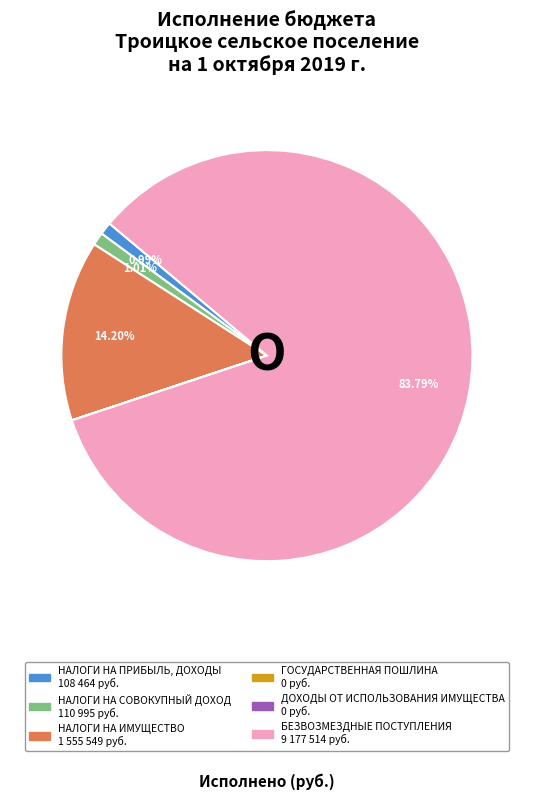

What is the majority slice?

БЕЗВОЗМЕЗДНЫЕ ПОСТУПЛЕНИЯ